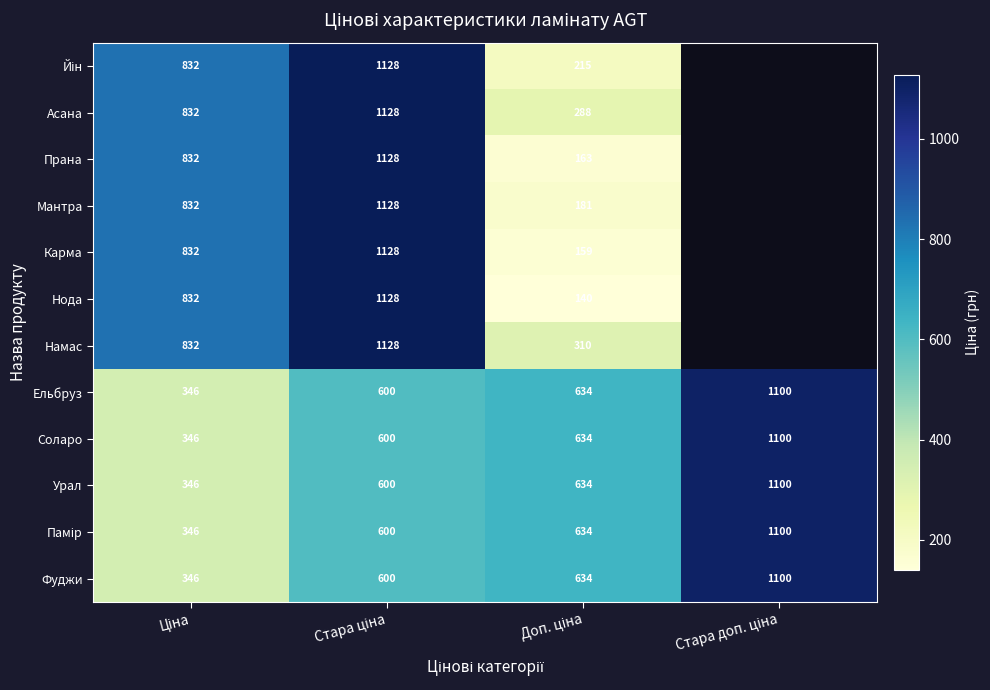

Rank the categories by Урал value from lowest to highest.

Ціна, Стара ціна, Доп. ціна, Стара доп. ціна